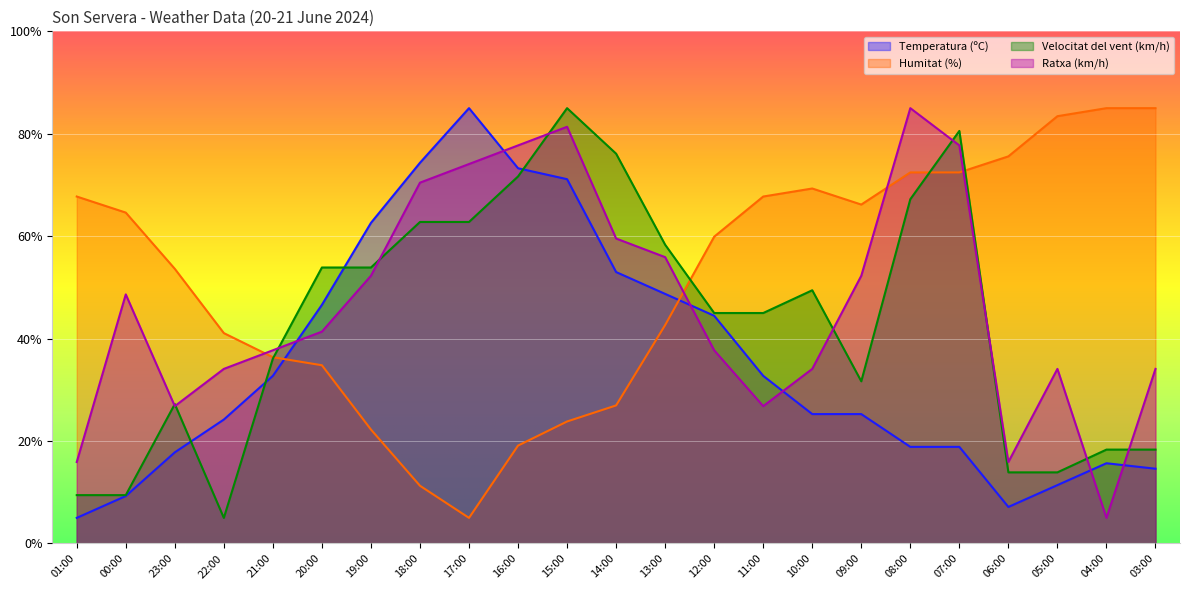

In Humitat (%), how many points are higher than both neighbors (excluding endpoints)?

1